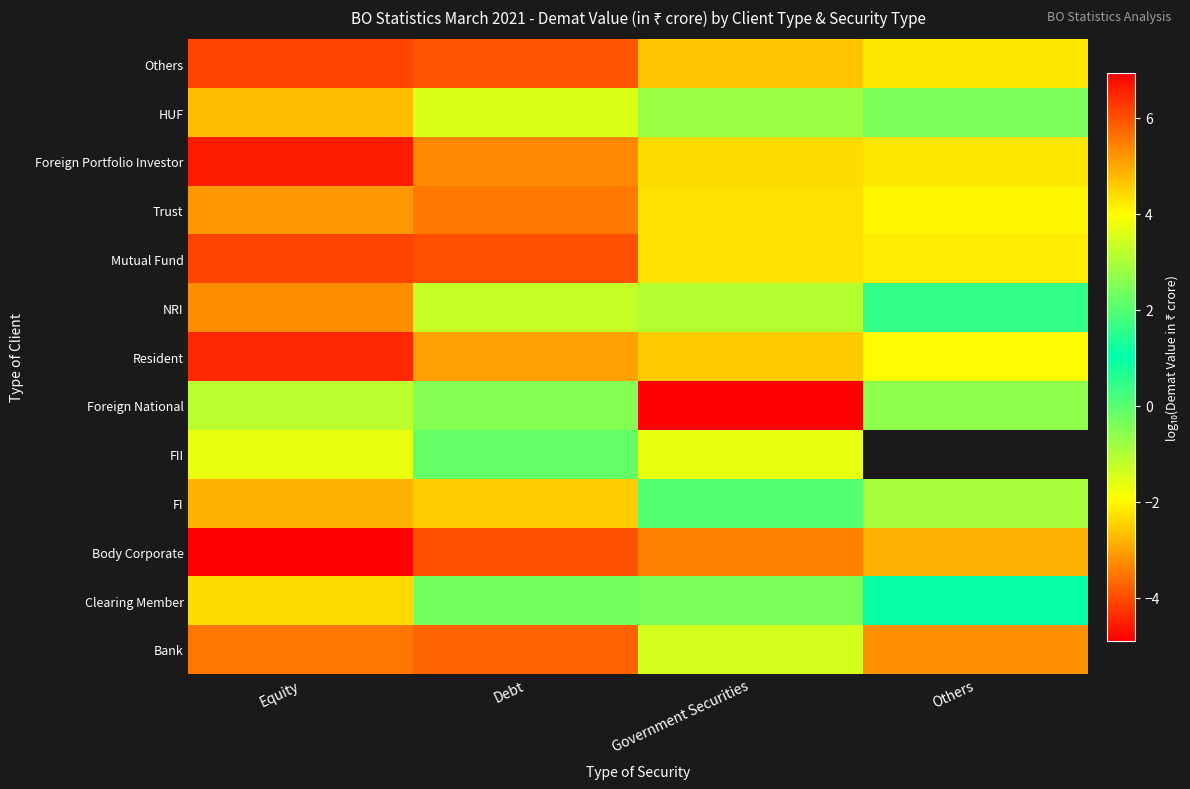

At which label does HUF reach its peak?

Equity